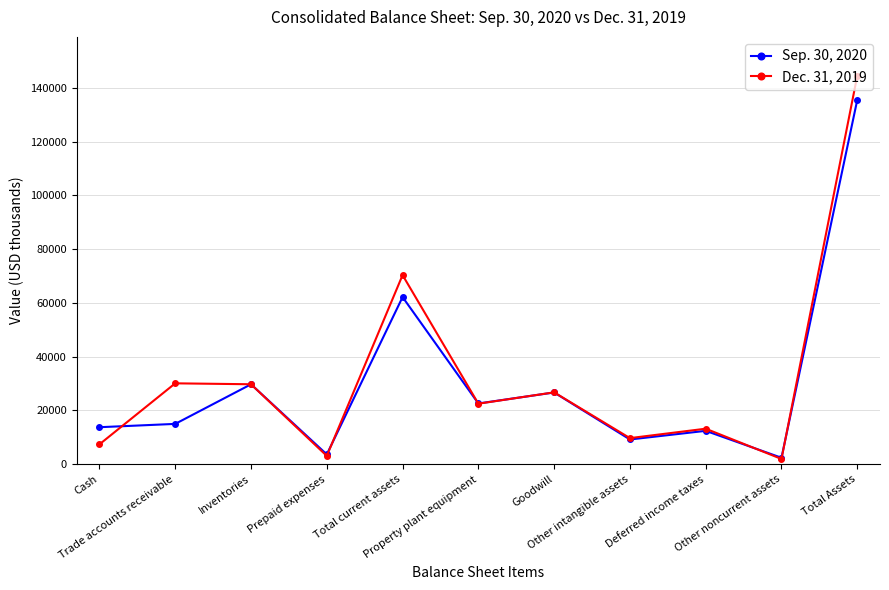

Which series has the widest spread of values?

Dec. 31, 2019